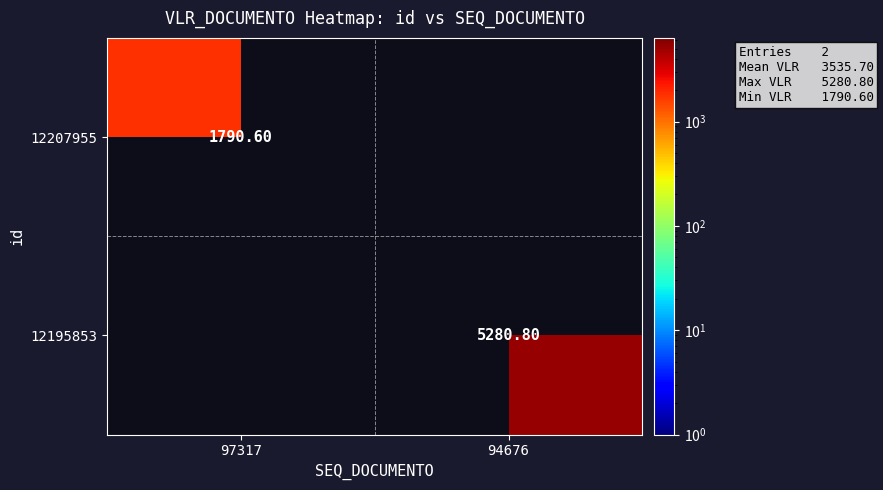

At how many categories does at least one series exceed 2752?

1